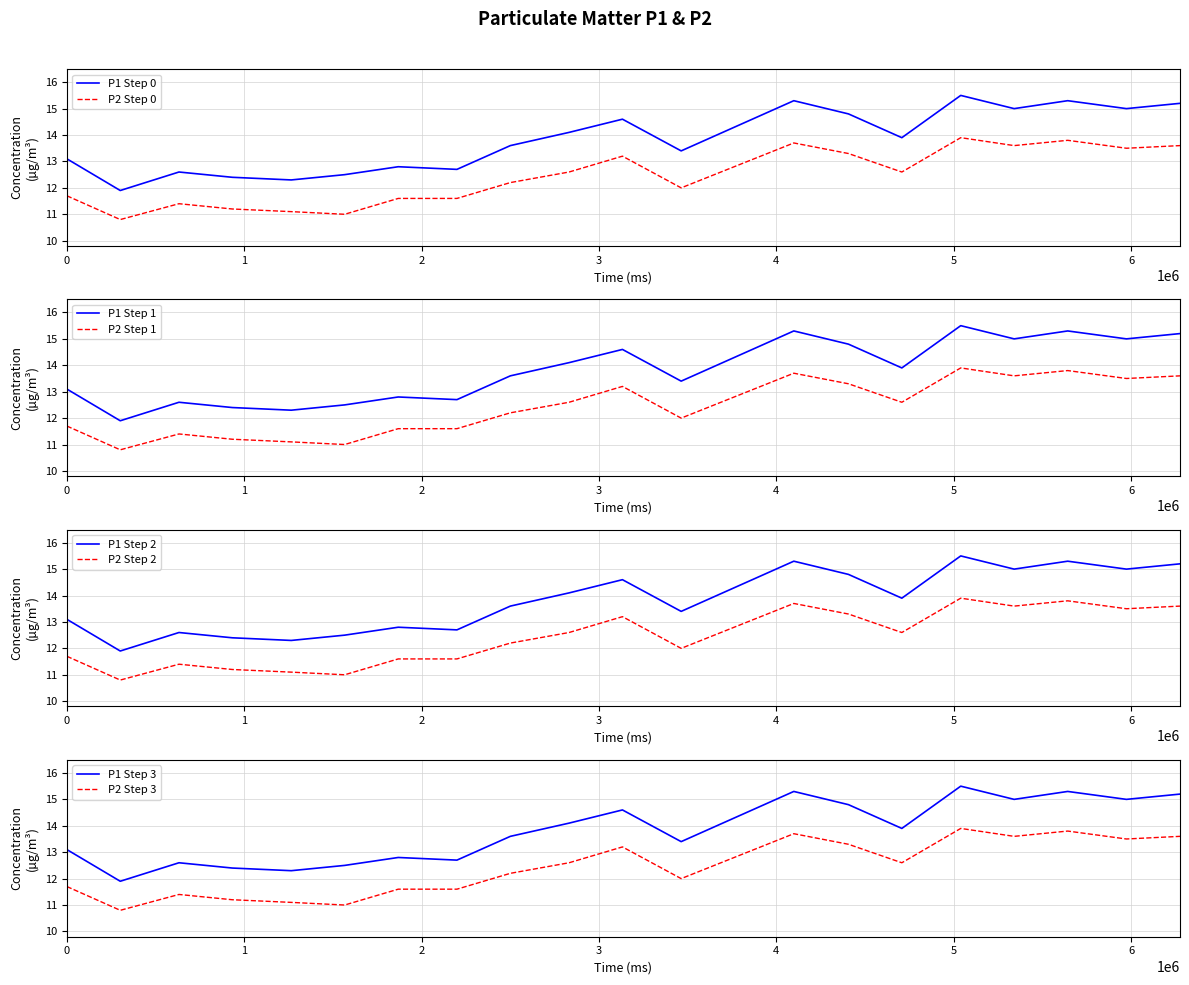

True or false: P1 Step 0 and P2 Step 0 cross at least once.

False